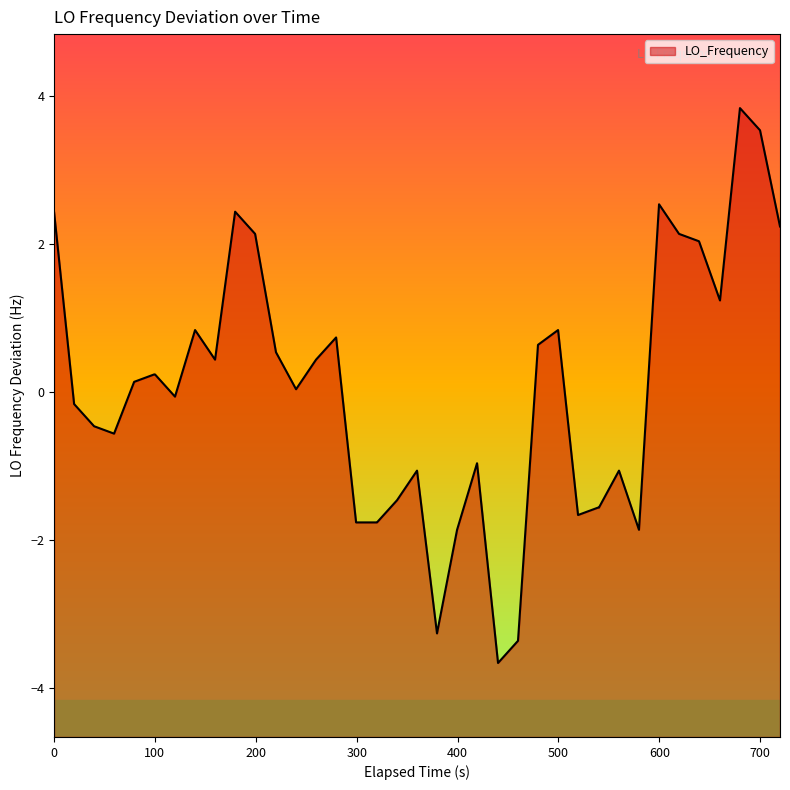

Count the number of categories in the chart.

40